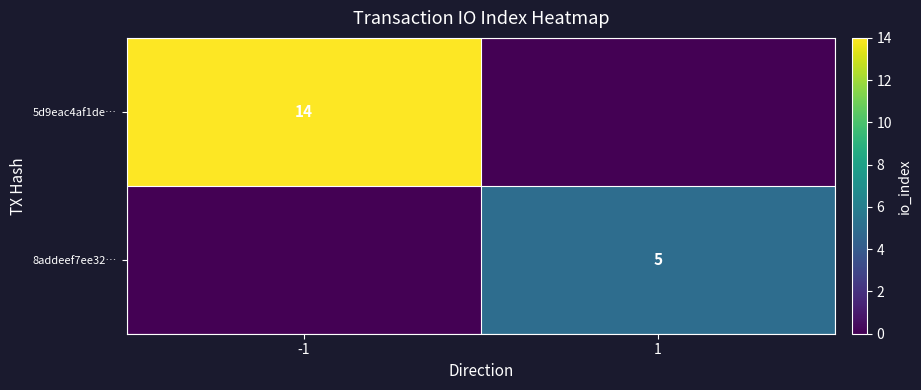

Is it true that 5d9eac4af1de… equals 21 at -1?

False